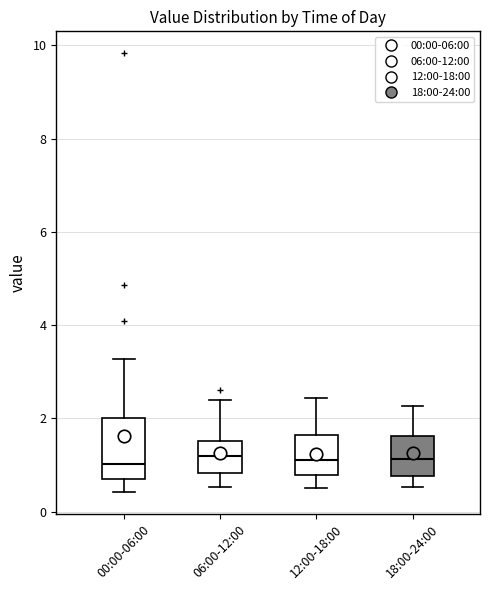

Comparing the boxes themselves (not the whiskers), which one is the tallest?

00:00-06:00